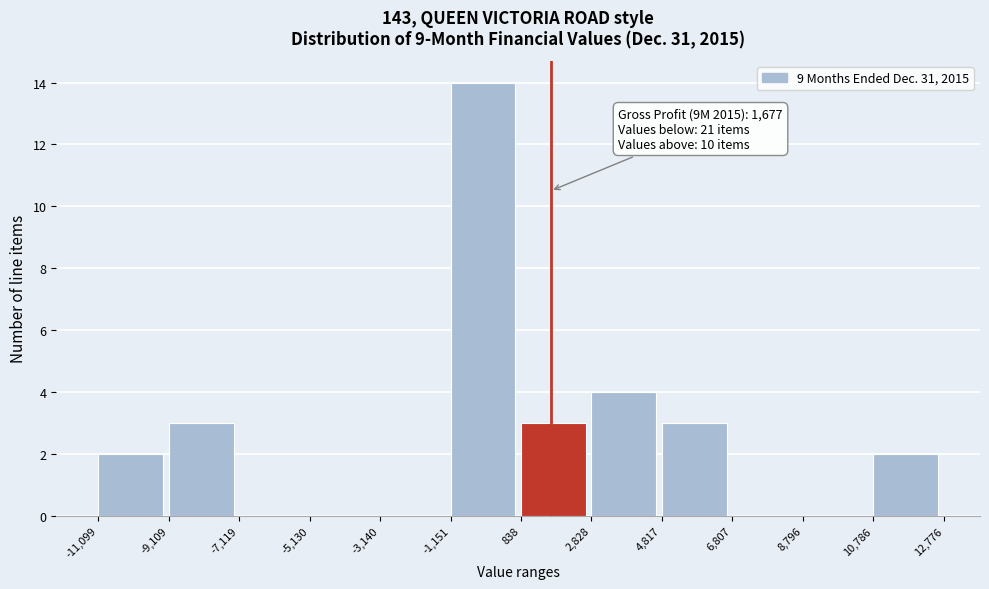

Which range on the x-axis has the tallest bar?

-1,151 to 838